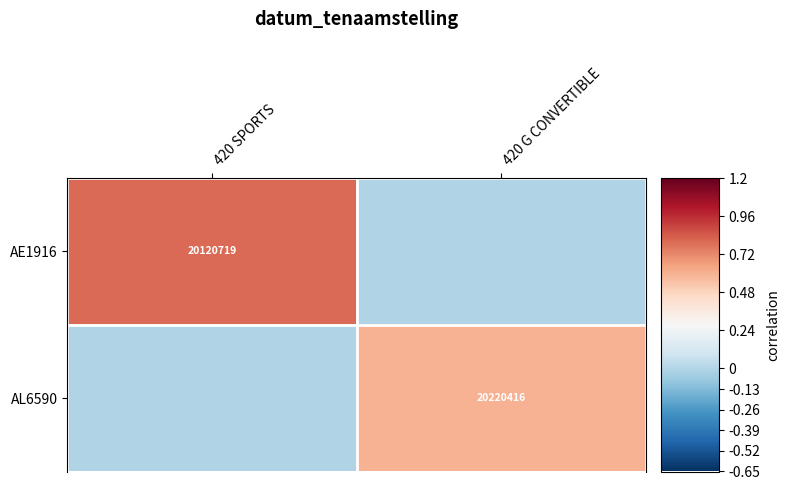

Is it true that AE1916 equals 31928527 at 420 SPORTS?

False